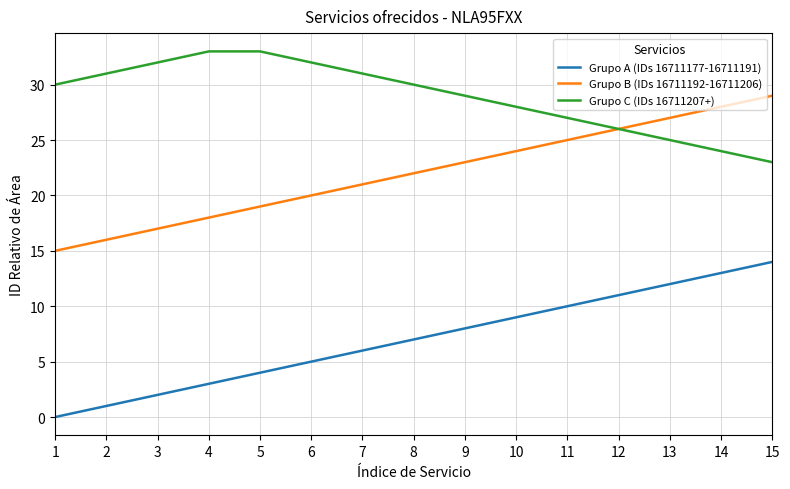

List the series in order of their peak value, lowest first.

Grupo A (IDs 16711177-16711191), Grupo B (IDs 16711192-16711206), Grupo C (IDs 16711207+)